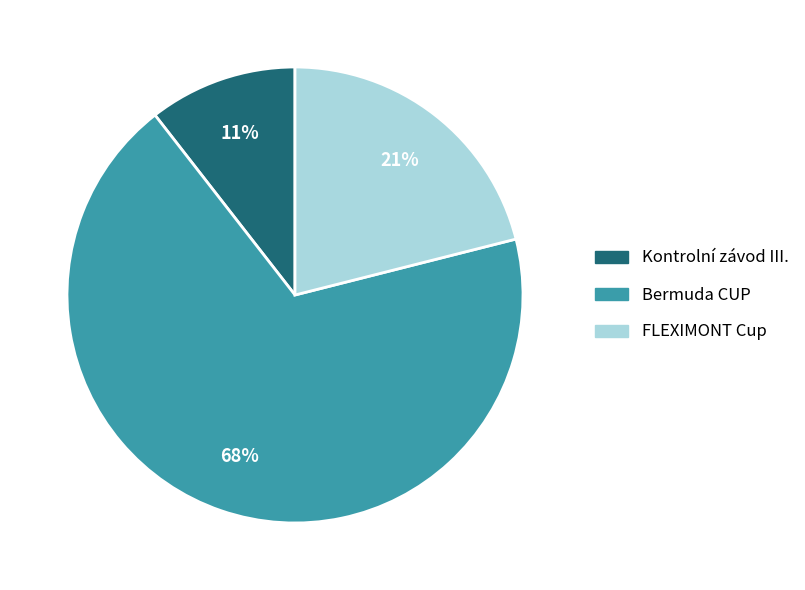

Is the sum of Bermuda CUP and FLEXIMONT Cup greater than half?

Yes